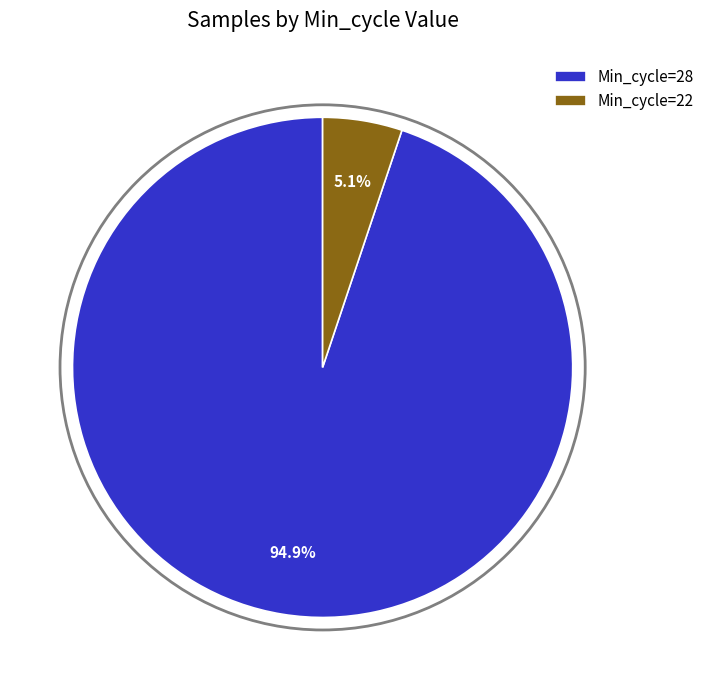

Which has a higher value, Min_cycle=22 or Min_cycle=28?

Min_cycle=28